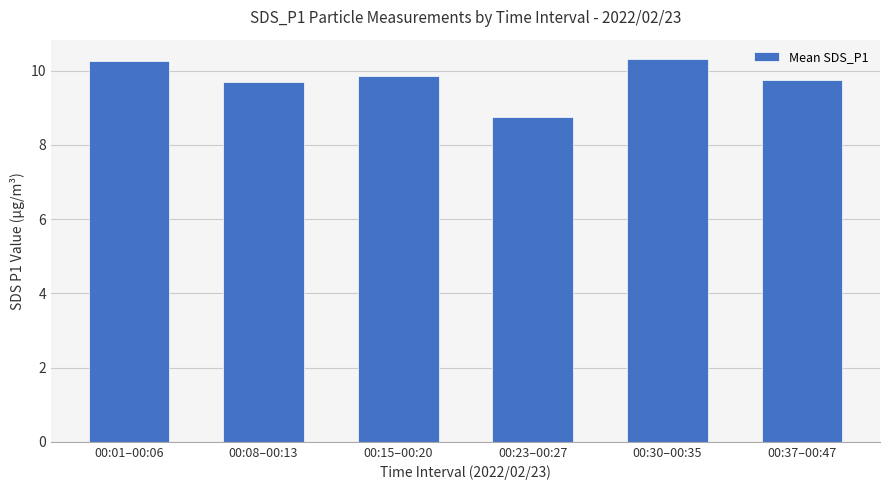

Are the bars grouped side by side (vs. stacked)?

No